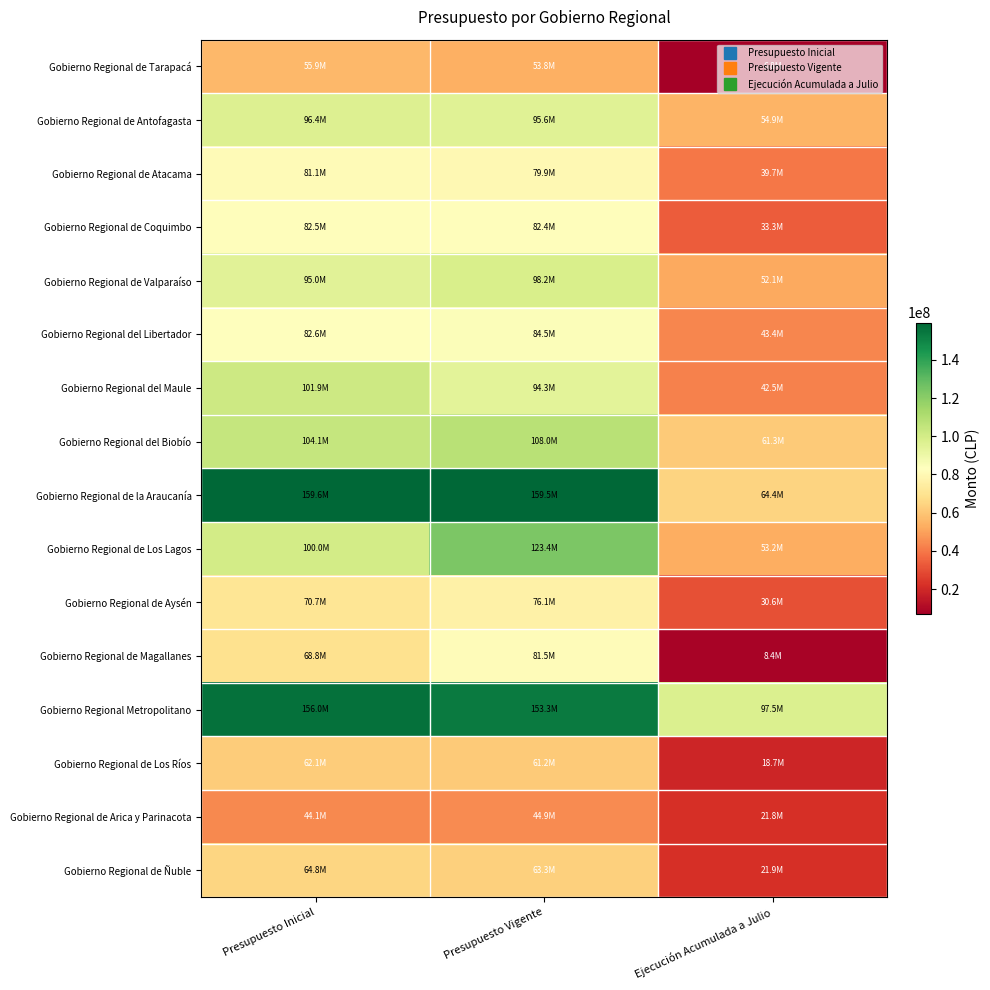

Reading right to left, what are all the values shown in this chart?

Gobierno Regional de Tarapacá: Ejecución Acumulada a Julio=6758517	Presupuesto Vigente=53829763	Presupuesto Inicial=55943320
Gobierno Regional de Antofagasta: Ejecución Acumulada a Julio=54943264	Presupuesto Vigente=95567974	Presupuesto Inicial=96392663
Gobierno Regional de Atacama: Ejecución Acumulada a Julio=39684258	Presupuesto Vigente=79932490	Presupuesto Inicial=81135229
Gobierno Regional de Coquimbo: Ejecución Acumulada a Julio=33292969	Presupuesto Vigente=82409197	Presupuesto Inicial=82542508
Gobierno Regional de Valparaíso: Ejecución Acumulada a Julio=52097668	Presupuesto Vigente=98150406	Presupuesto Inicial=95019580
Gobierno Regional del Libertador: Ejecución Acumulada a Julio=43414503	Presupuesto Vigente=84498107	Presupuesto Inicial=82607415
Gobierno Regional del Maule: Ejecución Acumulada a Julio=42457651	Presupuesto Vigente=94281894	Presupuesto Inicial=101860354
Gobierno Regional del Biobío: Ejecución Acumulada a Julio=61273910	Presupuesto Vigente=107953941	Presupuesto Inicial=104072264
Gobierno Regional de la Araucanía: Ejecución Acumulada a Julio=64395553	Presupuesto Vigente=159493489	Presupuesto Inicial=159582398
Gobierno Regional de Los Lagos: Ejecución Acumulada a Julio=53167075	Presupuesto Vigente=123369290	Presupuesto Inicial=100021422
Gobierno Regional de Aysén: Ejecución Acumulada a Julio=30602973	Presupuesto Vigente=76142810	Presupuesto Inicial=70734142
Gobierno Regional de Magallanes: Ejecución Acumulada a Julio=8428254	Presupuesto Vigente=81537982	Presupuesto Inicial=68844525
Gobierno Regional Metropolitano: Ejecución Acumulada a Julio=97485305	Presupuesto Vigente=153282309	Presupuesto Inicial=156030590
Gobierno Regional de Los Ríos: Ejecución Acumulada a Julio=18743189	Presupuesto Vigente=61175127	Presupuesto Inicial=62132589
Gobierno Regional de Arica y Parinacota: Ejecución Acumulada a Julio=21816878	Presupuesto Vigente=44938714	Presupuesto Inicial=44078444
Gobierno Regional de Ñuble: Ejecución Acumulada a Julio=21949819	Presupuesto Vigente=63266178	Presupuesto Inicial=64810493